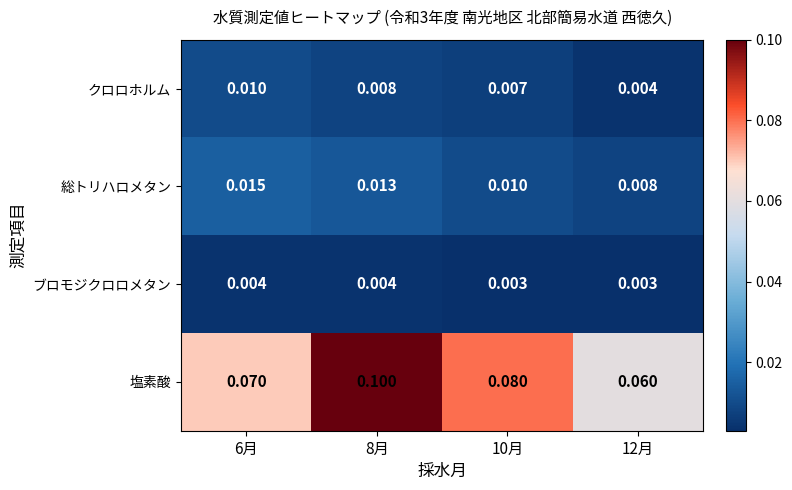

Which series has the largest total across all categories?

塩素酸